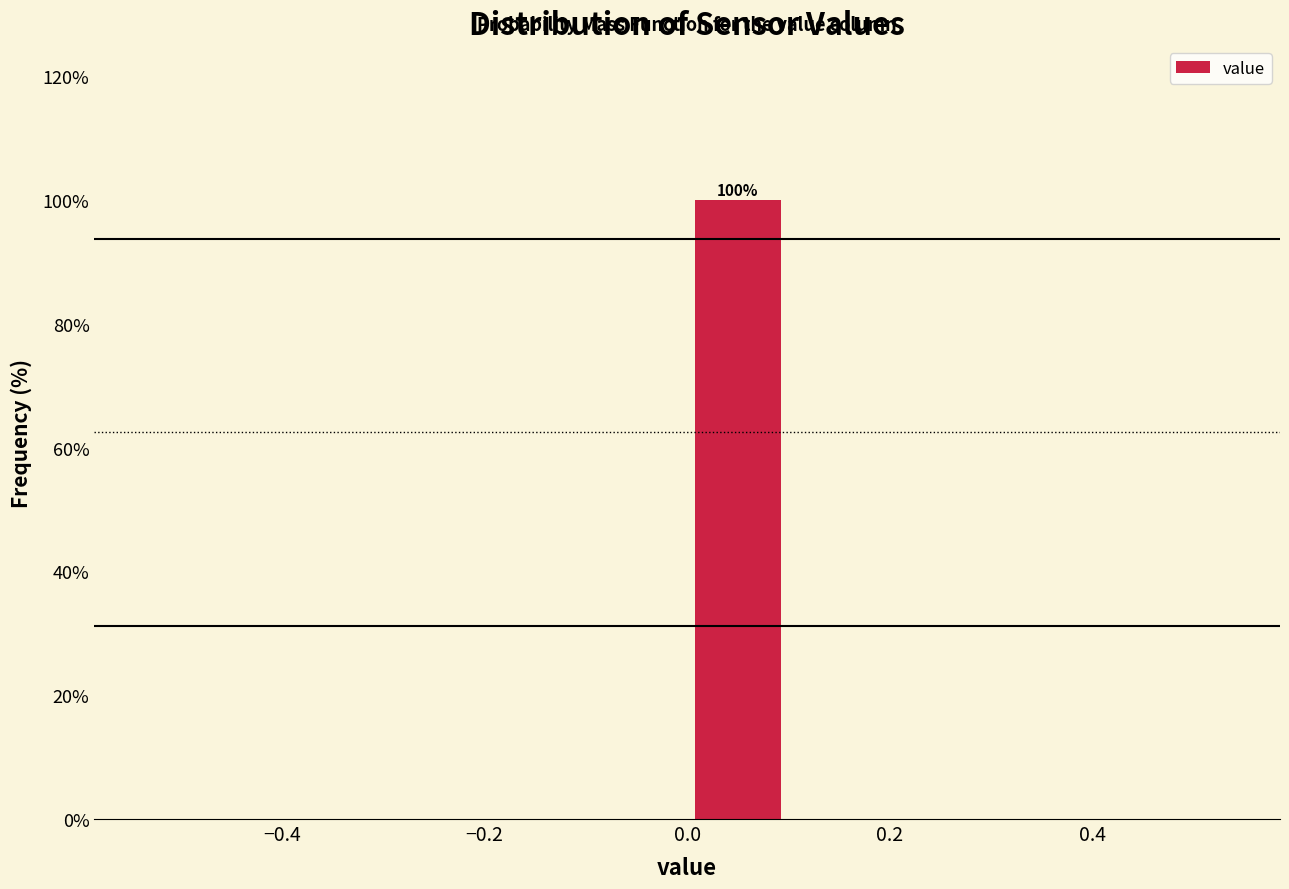

Over which range of the x-axis is the bar tallest?

0.0 to 0.1